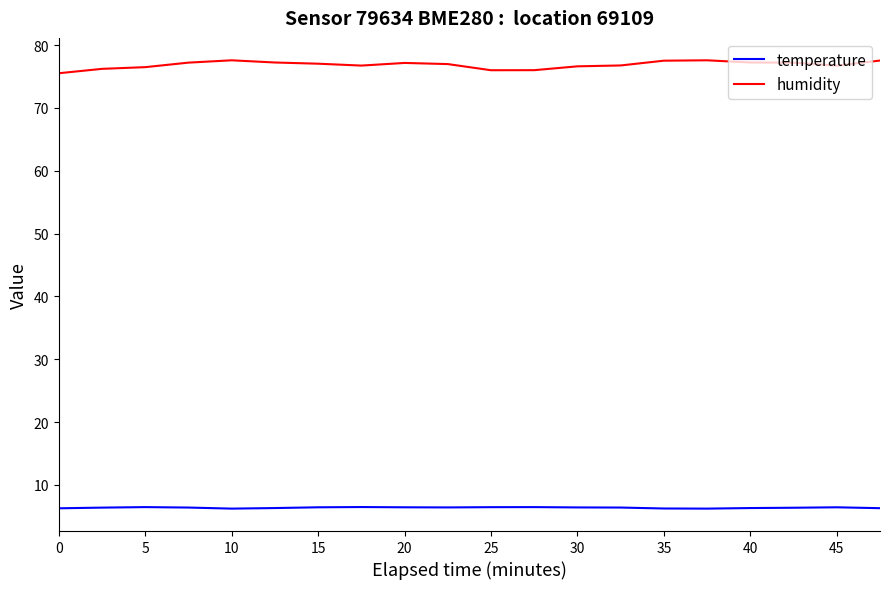

What is the sum of all humidity values?

1537.6